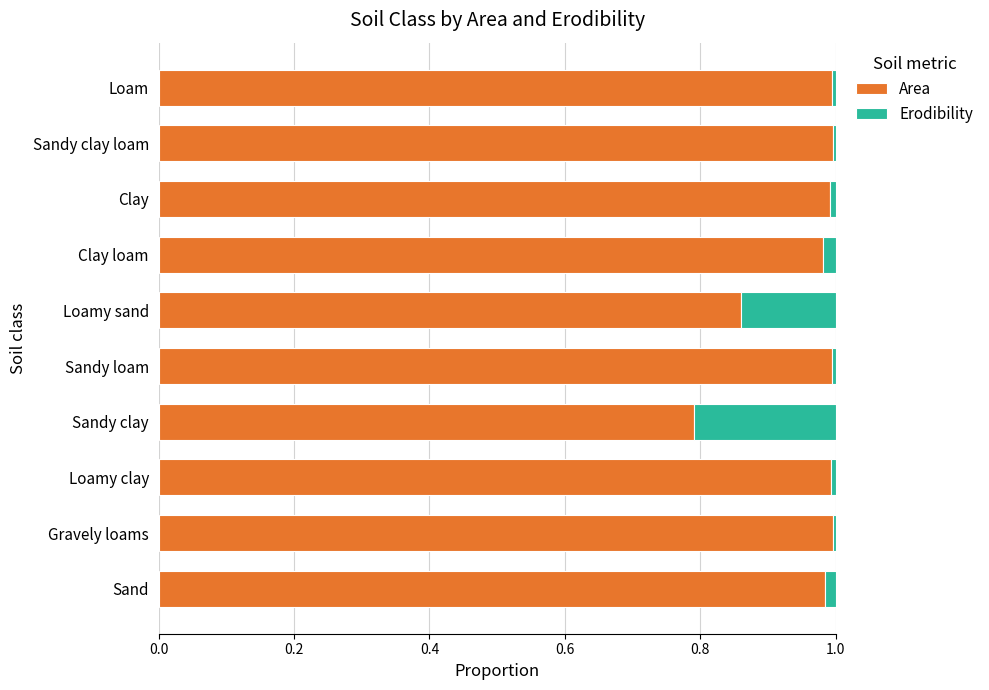

The value of Area at Sand is 0.6. True or false?

False